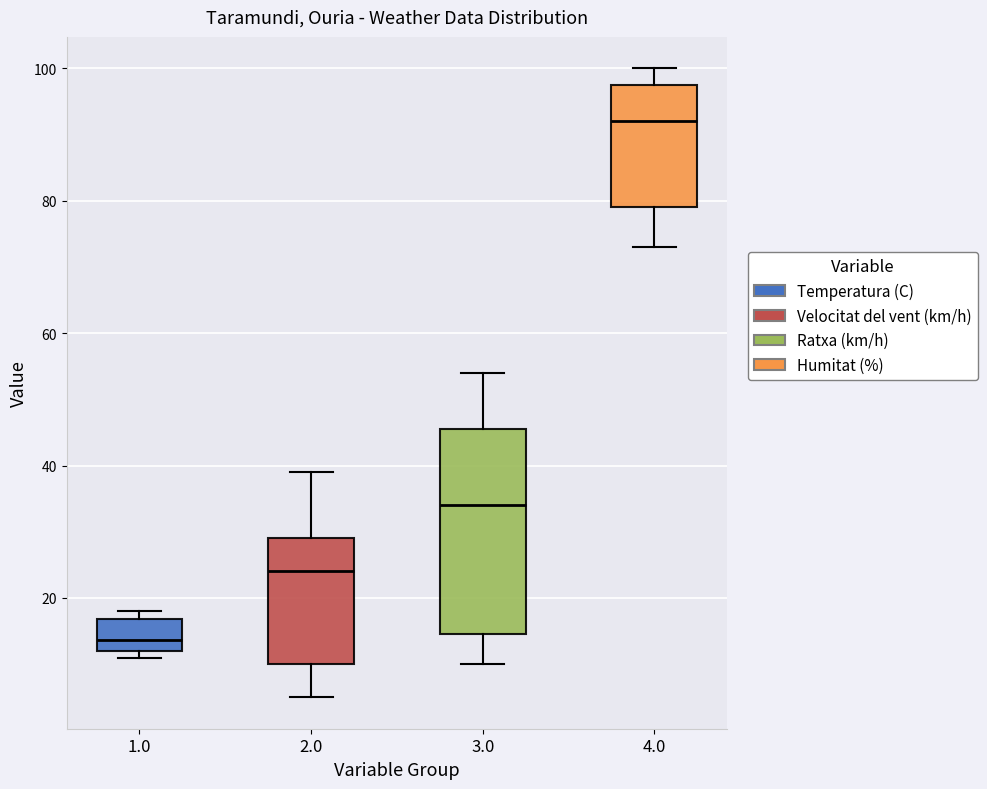

Where does the lower whisker of the box at x = 2.0 end on the y-axis? The values are not printed on the chart, so give them approximately, as read against the axis.

6